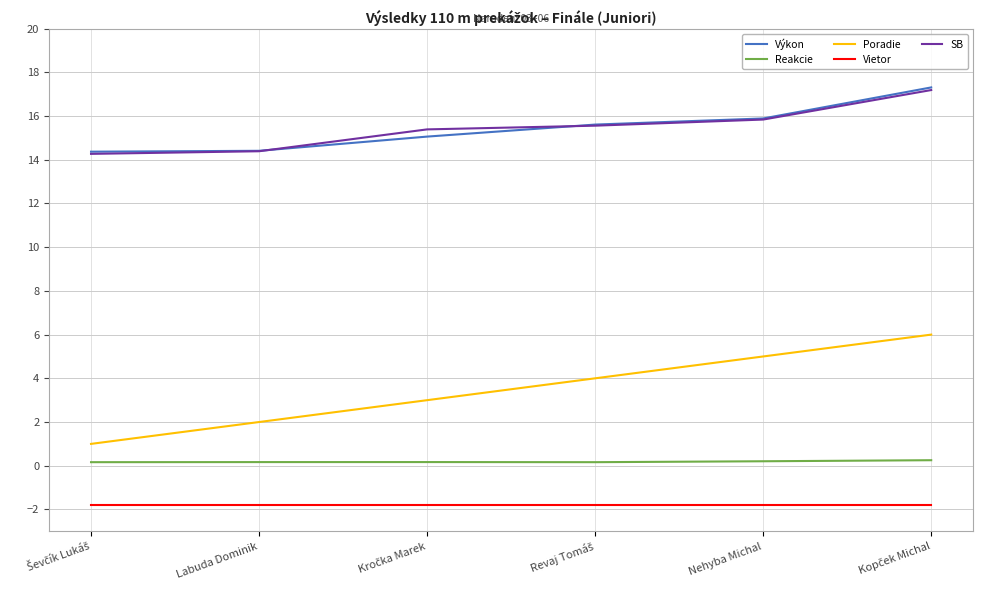

What is the lowest value of the SB series?

14.3